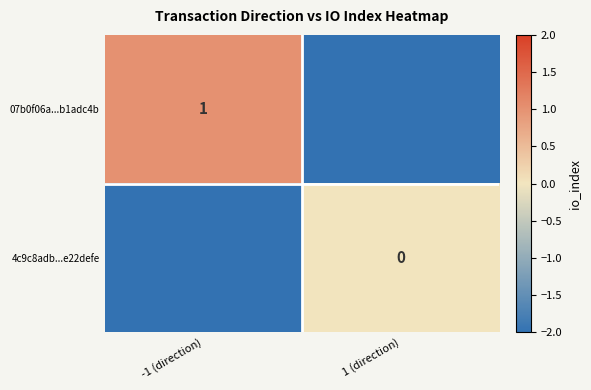

Is the value of 07b0f06a...b1adc4b at -1 (direction) greater than the value of 4c9c8adb...e22defe at 1 (direction)?

Yes